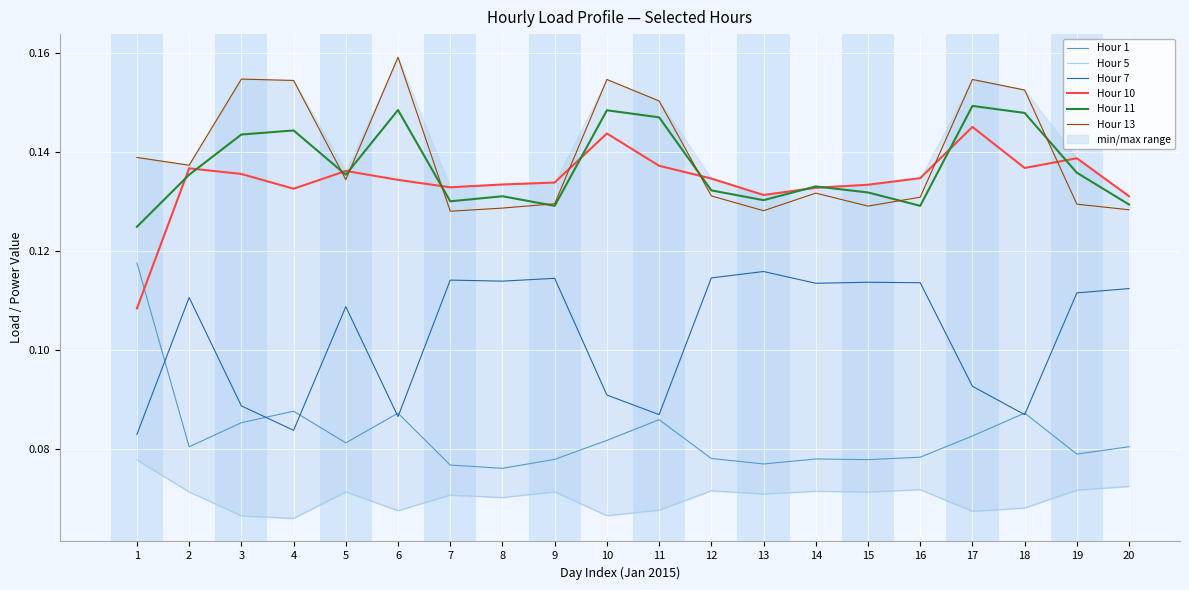

At which label does Hour 10 reach its minimum?

1